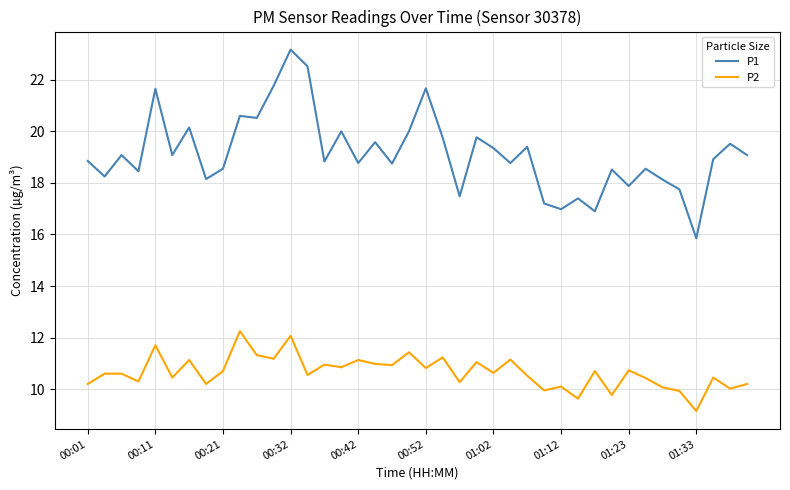

What is the difference between the maximum and minimum values in the P2 series?

3.1